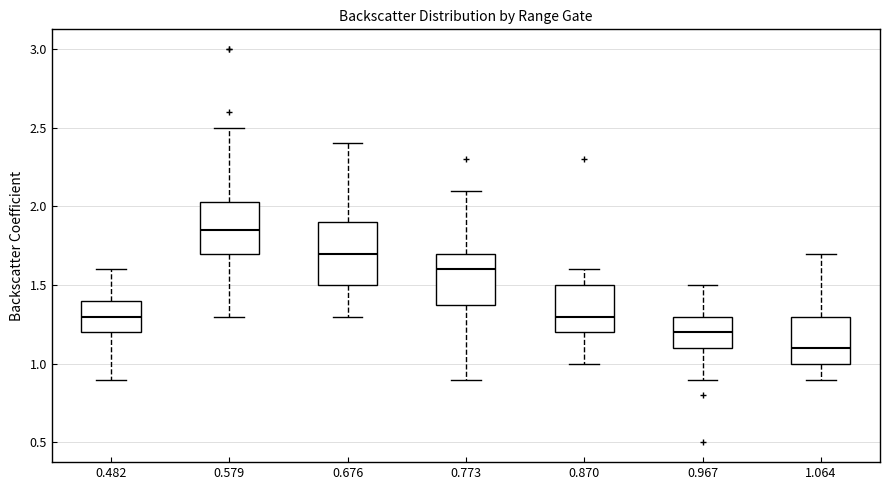

Reading left to right, read every box against the y-axis: the position of its median line, the range the box covers, and the ends of its whiskers. The values are not printed on the chart, so give them approximately, as read against the axis.

0.482: median 1.30, box 1.20 to 1.40, whiskers 0.90 to 1.60
0.579: median 1.85, box 1.70 to 2.05, whiskers 1.30 to 2.50
0.676: median 1.70, box 1.50 to 1.90, whiskers 1.30 to 2.40
0.773: median 1.60, box 1.40 to 1.70, whiskers 0.90 to 2.10
0.870: median 1.30, box 1.20 to 1.50, whiskers 1.00 to 1.60
0.967: median 1.20, box 1.10 to 1.30, whiskers 0.90 to 1.50
1.064: median 1.10, box 1.00 to 1.30, whiskers 0.90 to 1.70